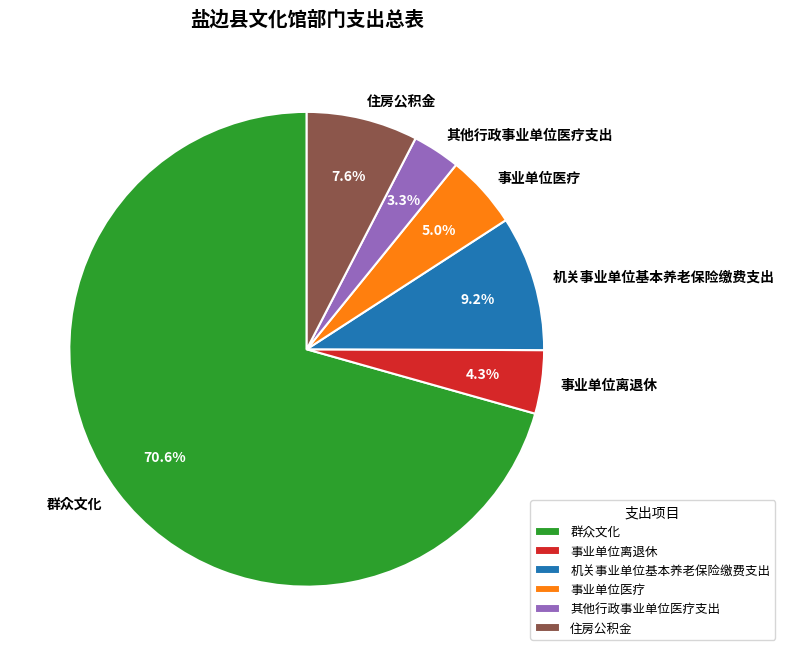

Does any single category account for the majority?

Yes